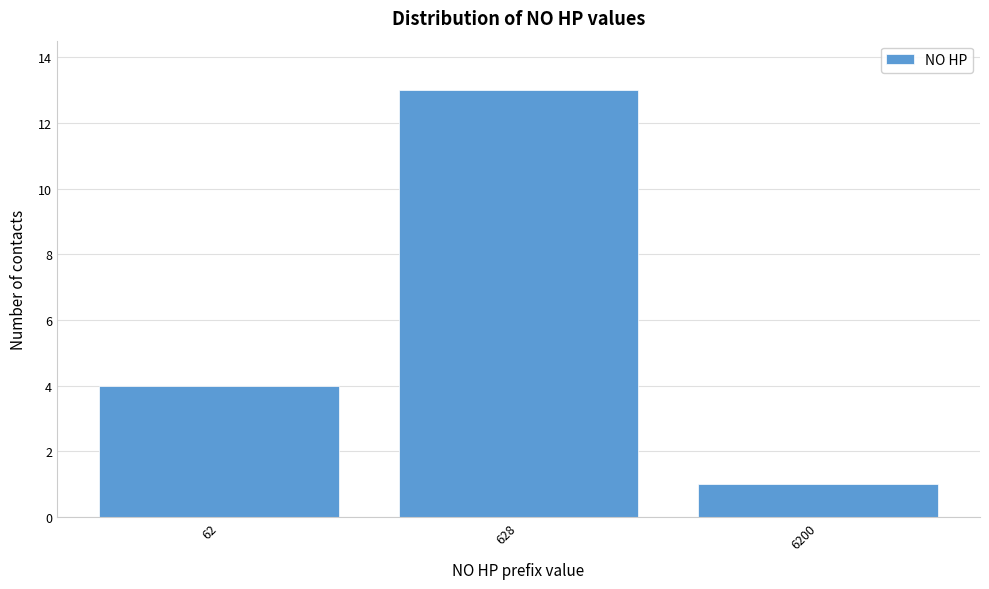

Reading left to right, list all the values displayed in this chart.

62=4	628=13	6200=1